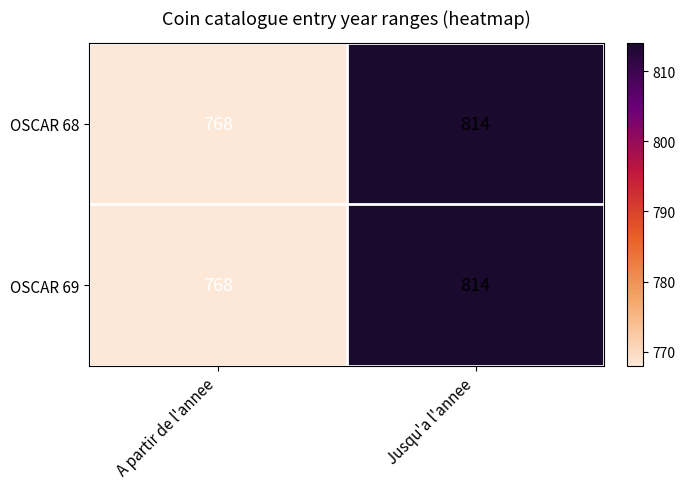

How many values in the OSCAR 68 series are below 814?

1